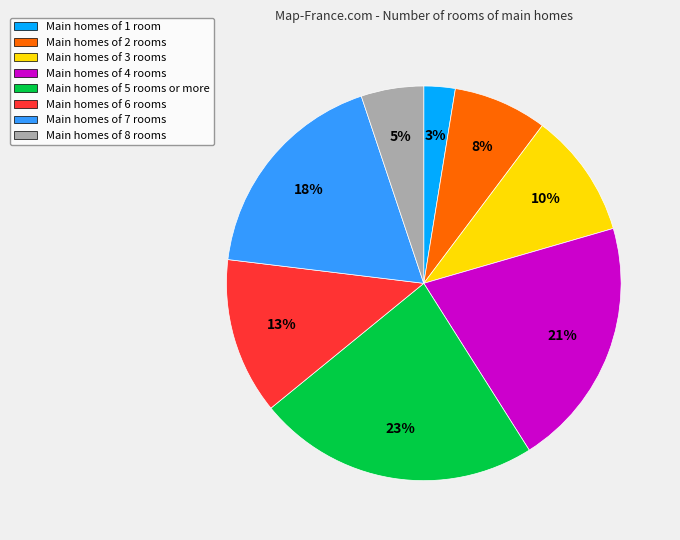

Approximately how many times larger is the value at Main homes of 8 rooms compared to Main homes of 7 rooms?

0.3